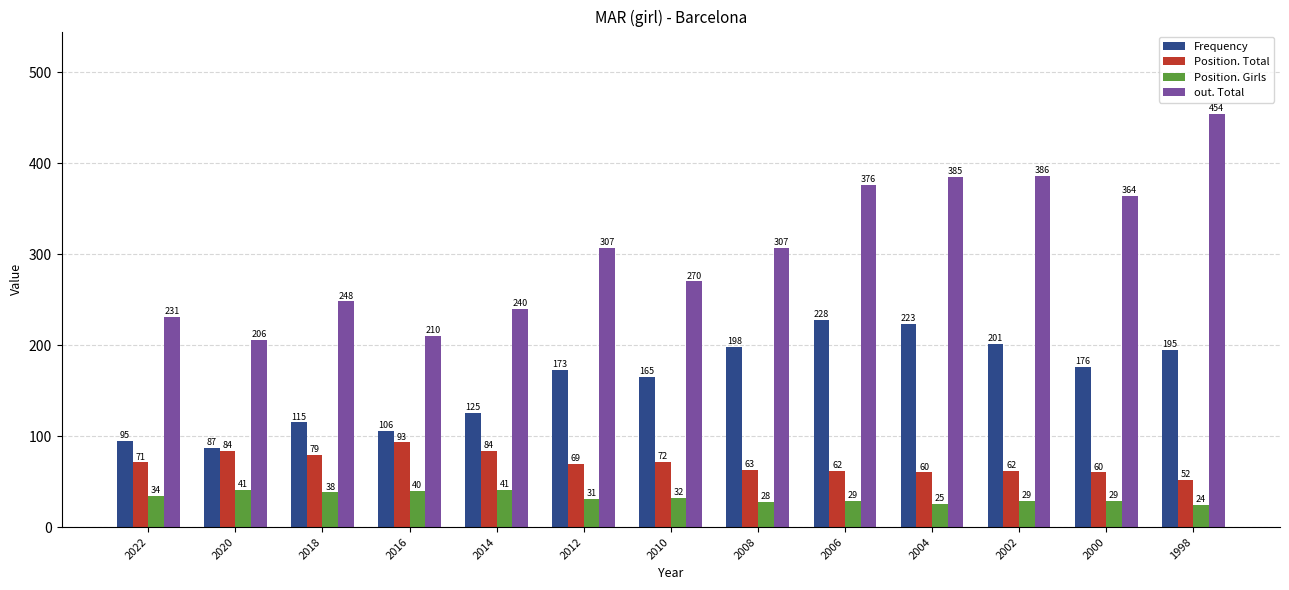

How many bars are there in total?

52